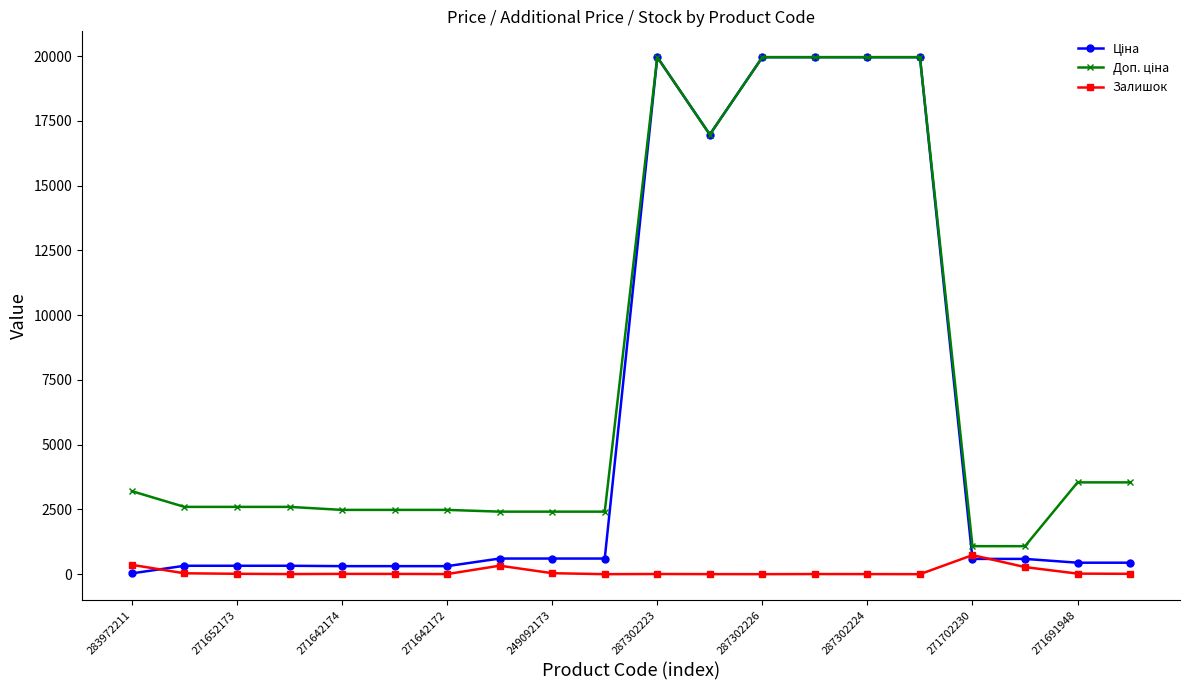

What is the maximum value shown in the chart?

19964.2